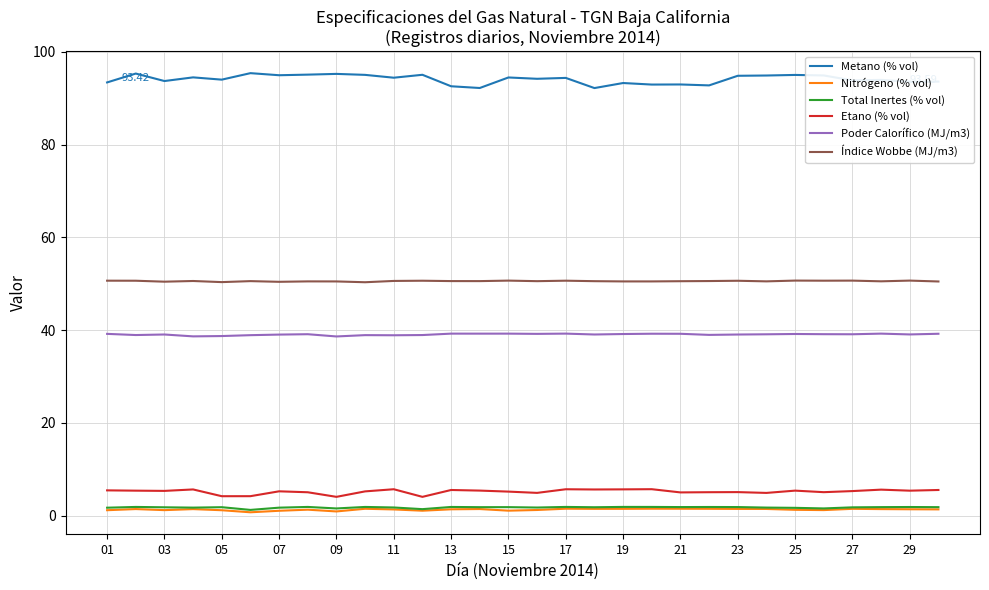

True or false: Índice Wobbe (MJ/m3) and Nitrógeno (% vol) cross at least once.

False